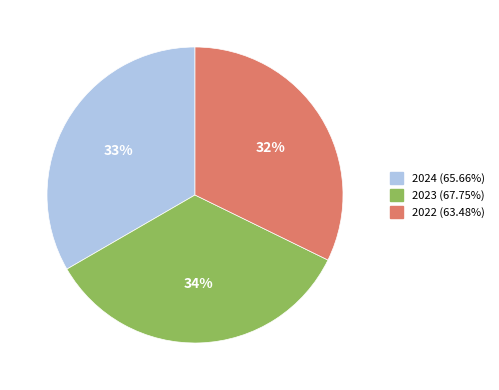

Count the number of slices in the pie.

3